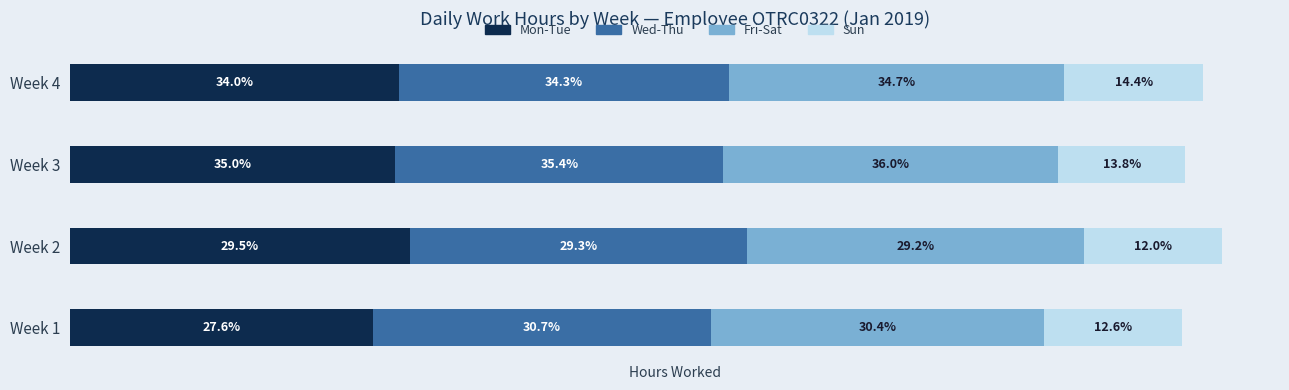

Which series has the largest range (max minus min)?

Mon-Tue